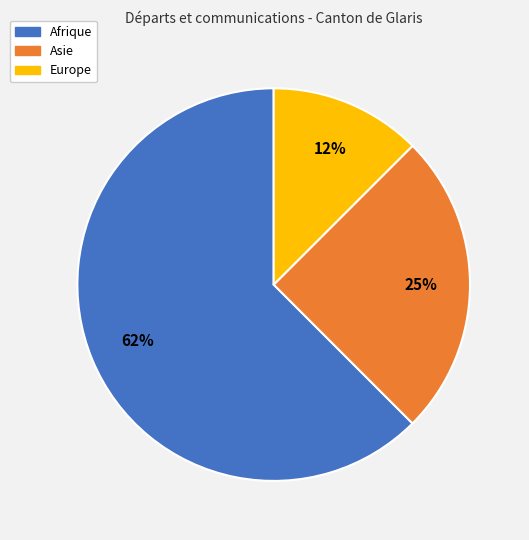

To the nearest percent, what is the average slice percentage?

33%